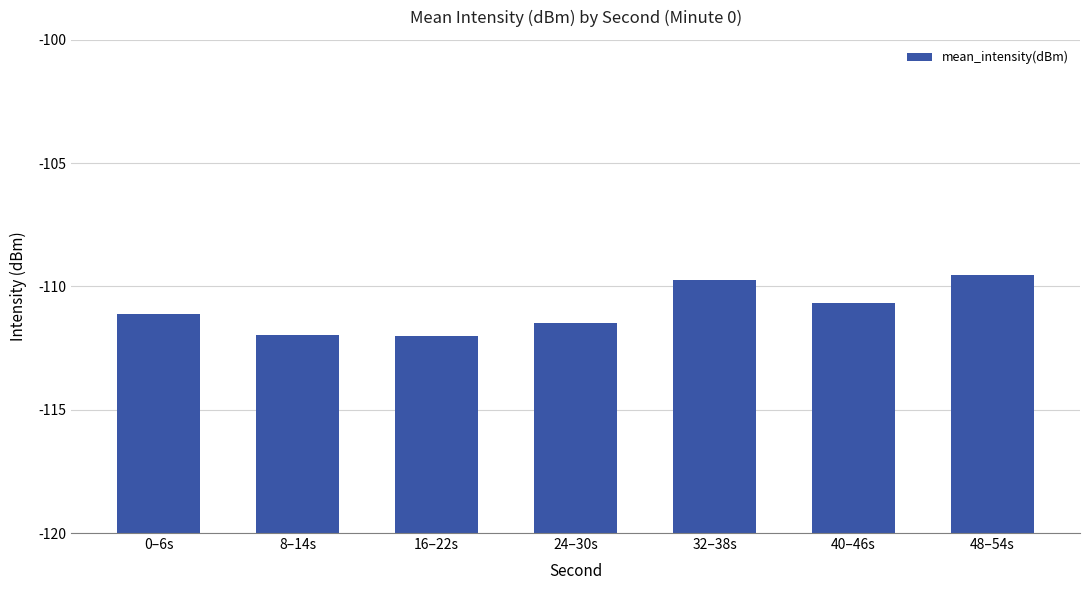

Which has a higher value, 0–6s or 48–54s?

48–54s